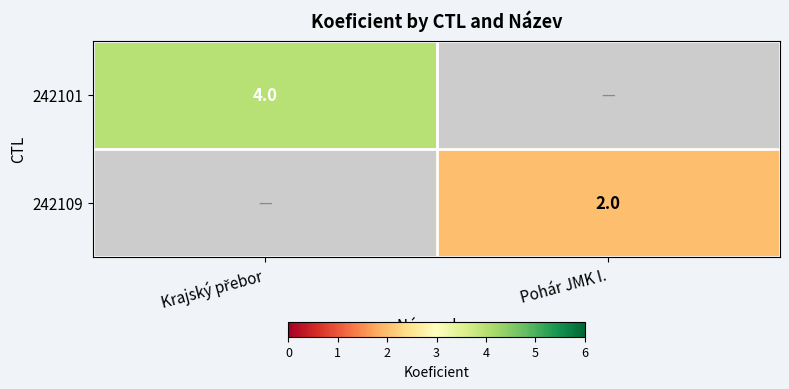

How many categories are shown in the chart?

2